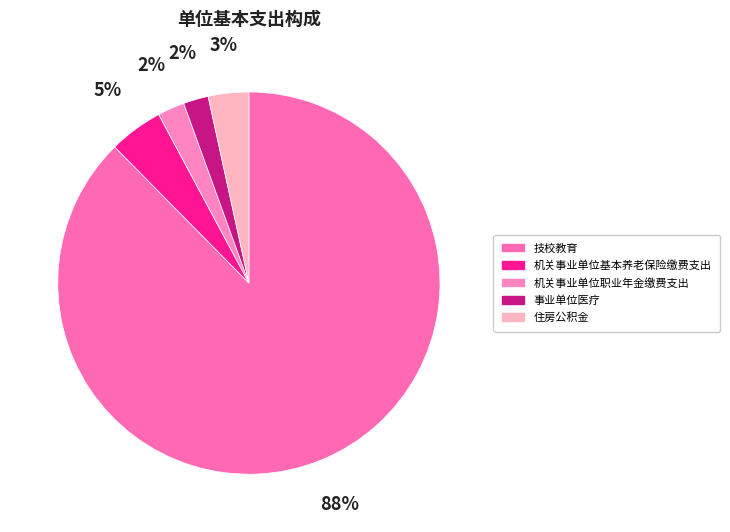

Is it true that 技校教育 is 88% of the pie?

True